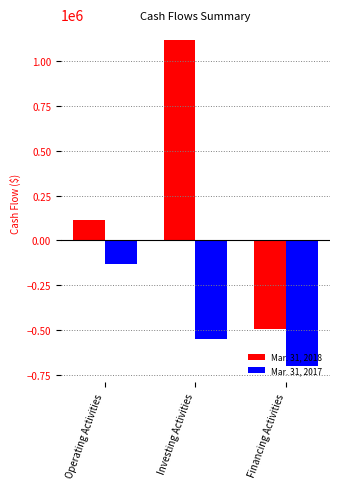

Rank the series by their maximum value, from highest to lowest.

Mar. 31, 2018, Mar. 31, 2017